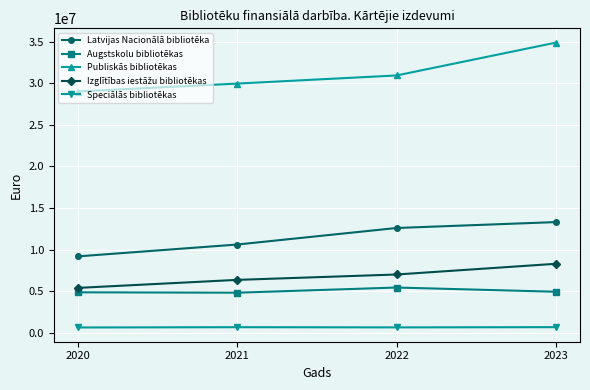

How many data points in Speciālās bibliotēkas are less than 652525?

2